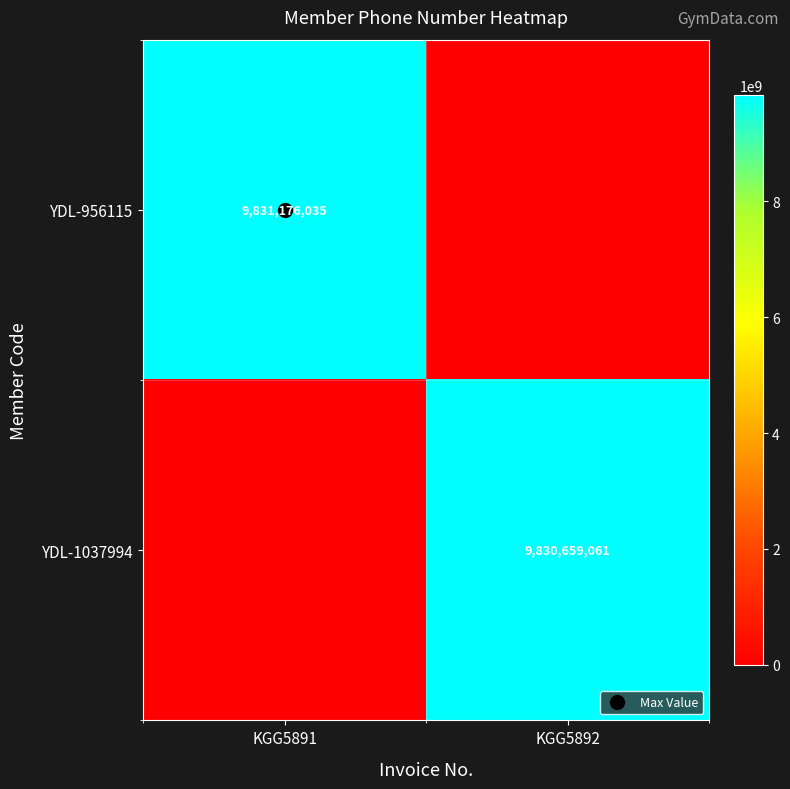

Is the value of YDL-1037994 at KGG5891 greater than the value of YDL-956115 at KGG5892?

No